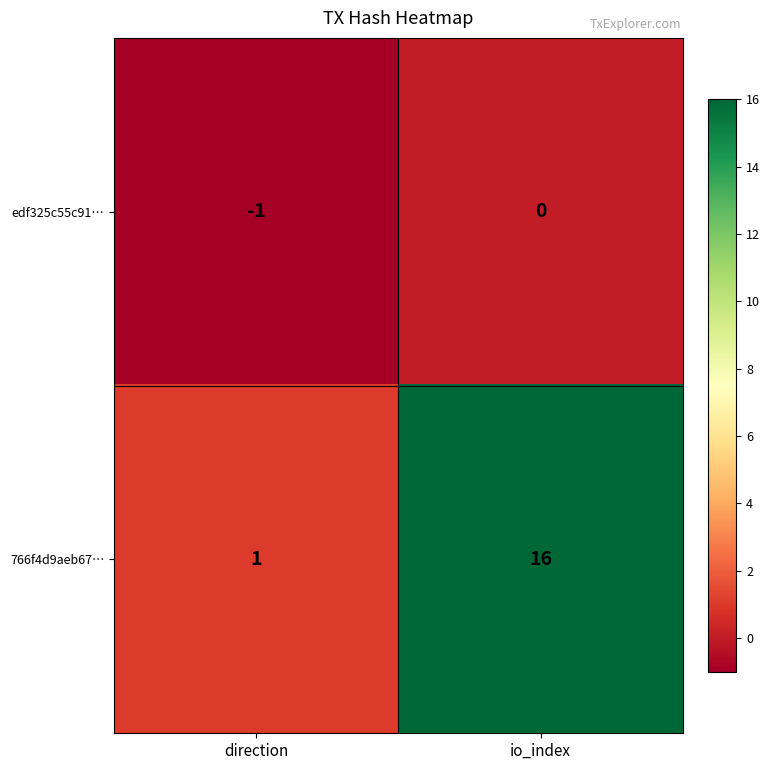

Rank the series by their maximum value, from lowest to highest.

edf325c55c91…, 766f4d9aeb67…